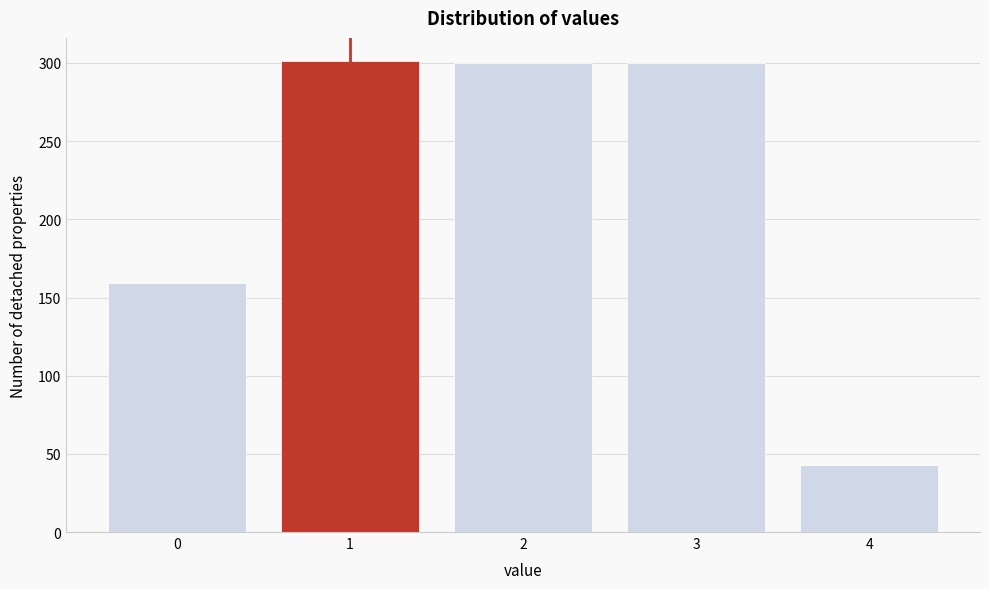

What is the smallest value displayed?

43